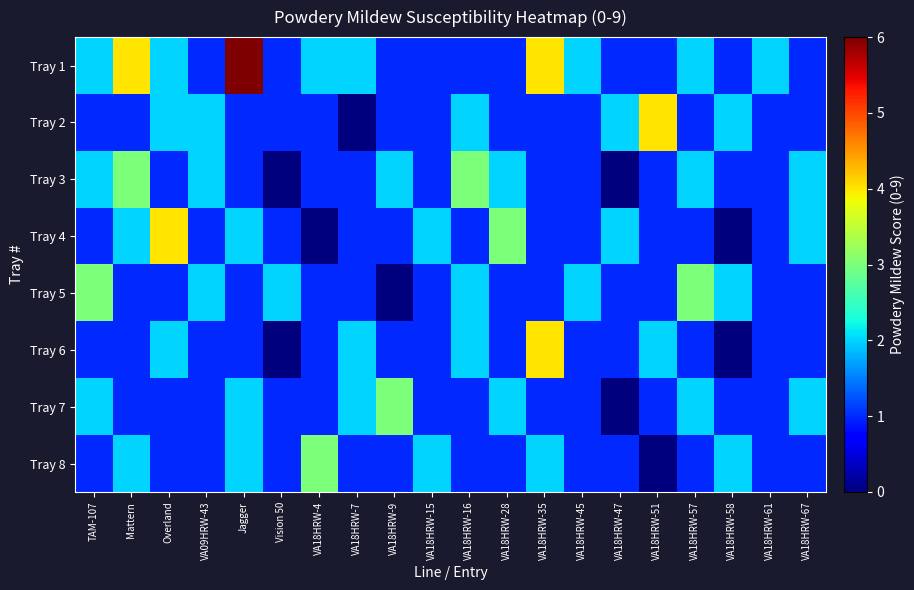

Reading left to right, what are all the values shown in this chart?

Tray 1: TAM-107=2	Mattern=4	Overland=2	VA09HRW-43=1	Jagger=6	Vision 50=1	VA18HRW-4=2	VA18HRW-7=2	VA18HRW-9=1	VA18HRW-15=1	VA18HRW-16=1	VA18HRW-28=1	VA18HRW-35=4	VA18HRW-45=2	VA18HRW-47=1	VA18HRW-51=1	VA18HRW-57=2	VA18HRW-58=1	VA18HRW-61=2	VA18HRW-67=1
Tray 2: TAM-107=1	Mattern=1	Overland=2	VA09HRW-43=2	Jagger=1	Vision 50=1	VA18HRW-4=1	VA18HRW-7=0	VA18HRW-9=1	VA18HRW-15=1	VA18HRW-16=2	VA18HRW-28=1	VA18HRW-35=1	VA18HRW-45=1	VA18HRW-47=2	VA18HRW-51=4	VA18HRW-57=1	VA18HRW-58=2	VA18HRW-61=1	VA18HRW-67=1
Tray 3: TAM-107=2	Mattern=3	Overland=1	VA09HRW-43=2	Jagger=1	Vision 50=0	VA18HRW-4=1	VA18HRW-7=1	VA18HRW-9=2	VA18HRW-15=1	VA18HRW-16=3	VA18HRW-28=2	VA18HRW-35=1	VA18HRW-45=1	VA18HRW-47=0	VA18HRW-51=1	VA18HRW-57=2	VA18HRW-58=1	VA18HRW-61=1	VA18HRW-67=2
Tray 4: TAM-107=1	Mattern=2	Overland=4	VA09HRW-43=1	Jagger=2	Vision 50=1	VA18HRW-4=0	VA18HRW-7=1	VA18HRW-9=1	VA18HRW-15=2	VA18HRW-16=1	VA18HRW-28=3	VA18HRW-35=1	VA18HRW-45=1	VA18HRW-47=2	VA18HRW-51=1	VA18HRW-57=1	VA18HRW-58=0	VA18HRW-61=1	VA18HRW-67=2
Tray 5: TAM-107=3	Mattern=1	Overland=1	VA09HRW-43=2	Jagger=1	Vision 50=2	VA18HRW-4=1	VA18HRW-7=1	VA18HRW-9=0	VA18HRW-15=1	VA18HRW-16=2	VA18HRW-28=1	VA18HRW-35=1	VA18HRW-45=2	VA18HRW-47=1	VA18HRW-51=1	VA18HRW-57=3	VA18HRW-58=2	VA18HRW-61=1	VA18HRW-67=1
Tray 6: TAM-107=1	Mattern=1	Overland=2	VA09HRW-43=1	Jagger=1	Vision 50=0	VA18HRW-4=1	VA18HRW-7=2	VA18HRW-9=1	VA18HRW-15=1	VA18HRW-16=2	VA18HRW-28=1	VA18HRW-35=4	VA18HRW-45=1	VA18HRW-47=1	VA18HRW-51=2	VA18HRW-57=1	VA18HRW-58=0	VA18HRW-61=1	VA18HRW-67=1
Tray 7: TAM-107=2	Mattern=1	Overland=1	VA09HRW-43=1	Jagger=2	Vision 50=1	VA18HRW-4=1	VA18HRW-7=2	VA18HRW-9=3	VA18HRW-15=1	VA18HRW-16=1	VA18HRW-28=2	VA18HRW-35=1	VA18HRW-45=1	VA18HRW-47=0	VA18HRW-51=1	VA18HRW-57=2	VA18HRW-58=1	VA18HRW-61=1	VA18HRW-67=2
Tray 8: TAM-107=1	Mattern=2	Overland=1	VA09HRW-43=1	Jagger=2	Vision 50=1	VA18HRW-4=3	VA18HRW-7=1	VA18HRW-9=1	VA18HRW-15=2	VA18HRW-16=1	VA18HRW-28=1	VA18HRW-35=2	VA18HRW-45=1	VA18HRW-47=1	VA18HRW-51=0	VA18HRW-57=1	VA18HRW-58=2	VA18HRW-61=1	VA18HRW-67=1